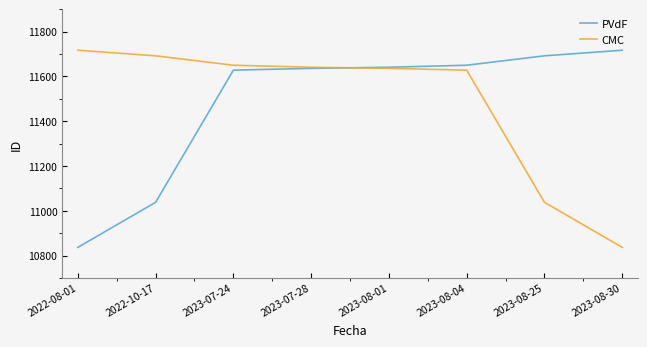

Is it true that CMC equals 11038 at 2023-08-25?

True